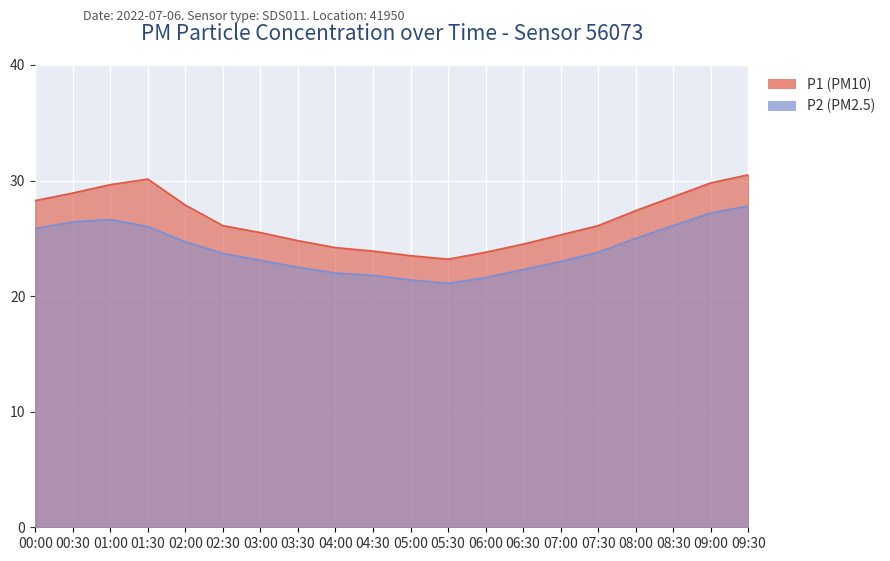

How many data points does each series have?

20